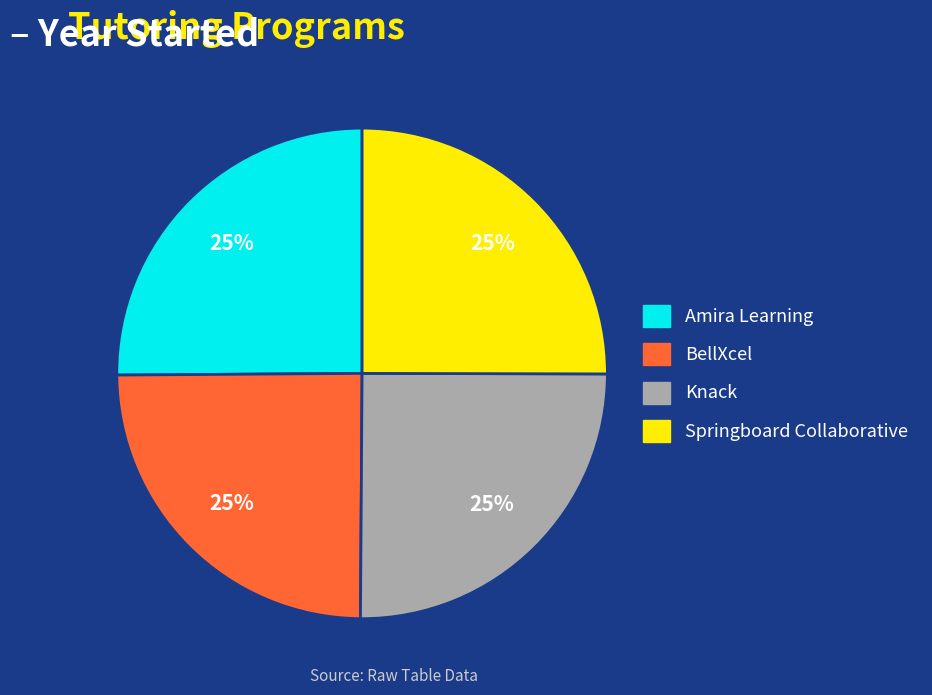

To the nearest percent, what is the combined percentage of Amira Learning and Springboard Collaborative?

50%